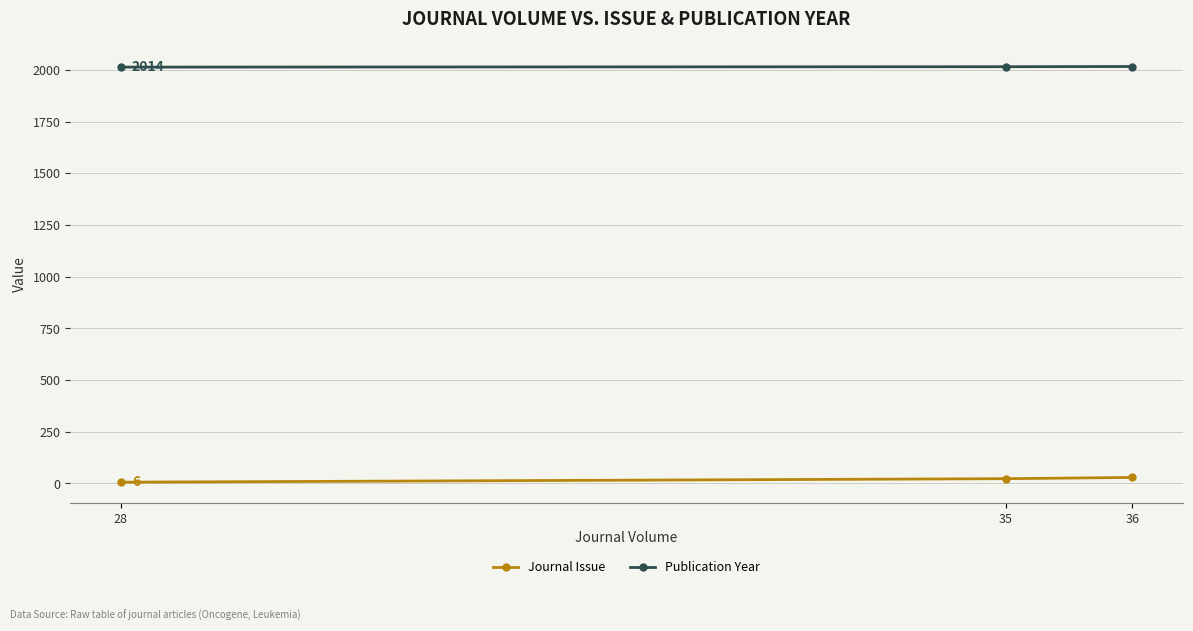

Count the number of categories in the chart.

3